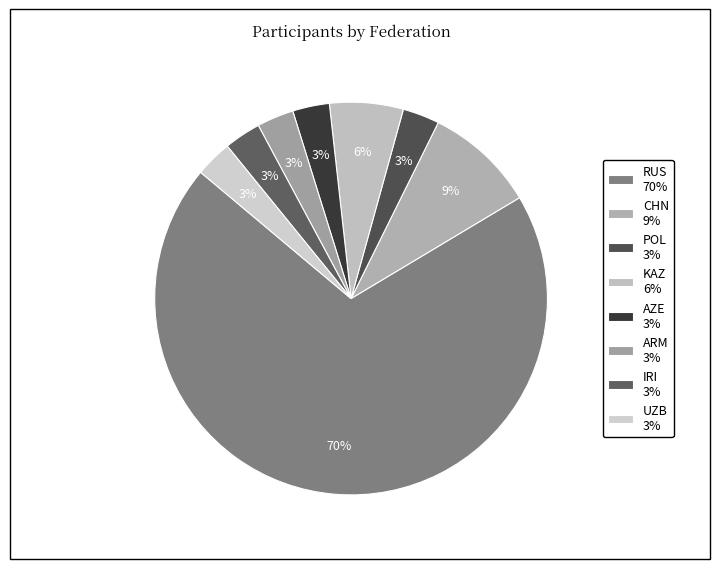

How many slices are in this pie chart?

8